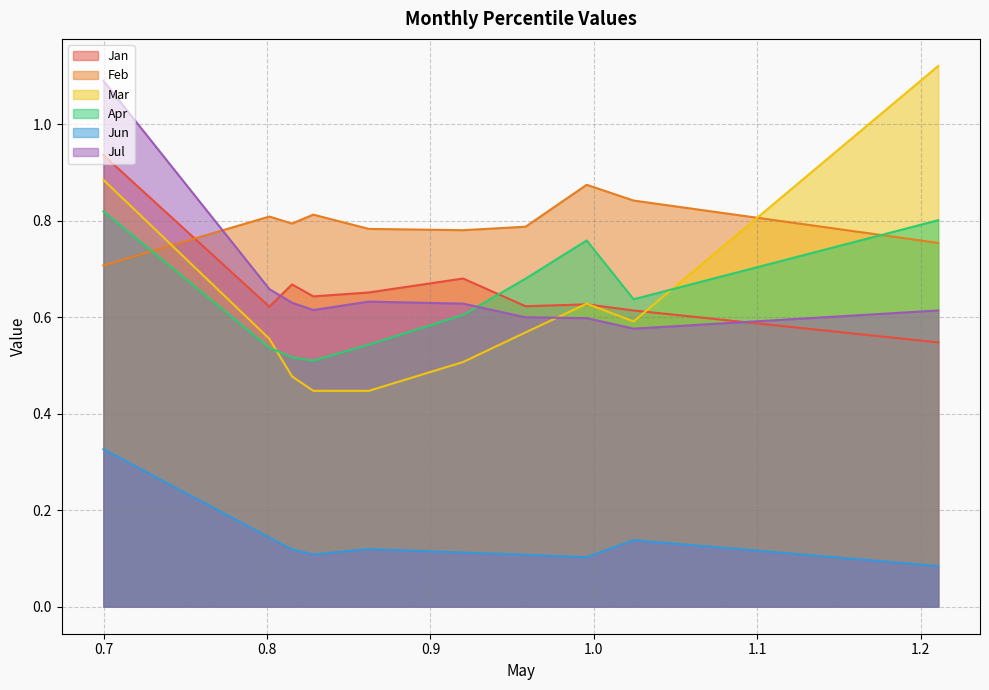

How many interior local peaks does the Feb series have?

3